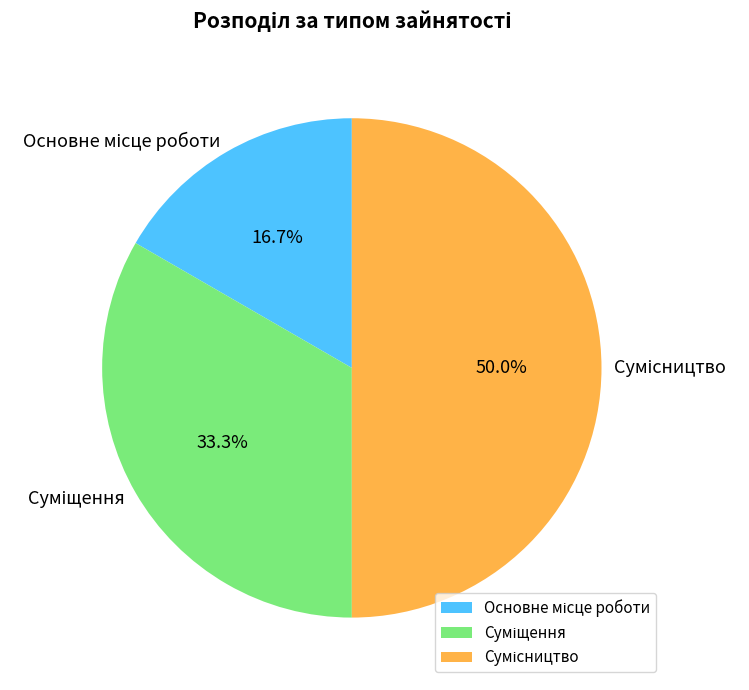

How much of the chart is everything except Суміщення?

66.7%